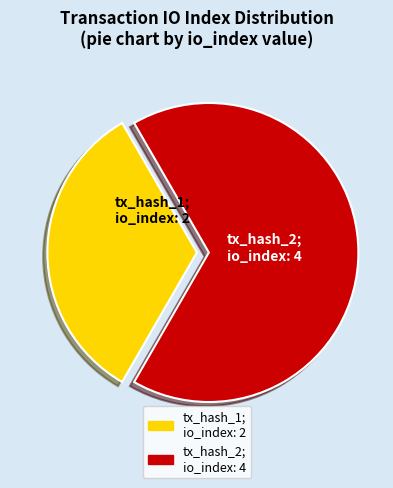

What is the ratio of the value at tx_hash_2; io_index: 4 to the value at tx_hash_1; io_index: 2?

2.0